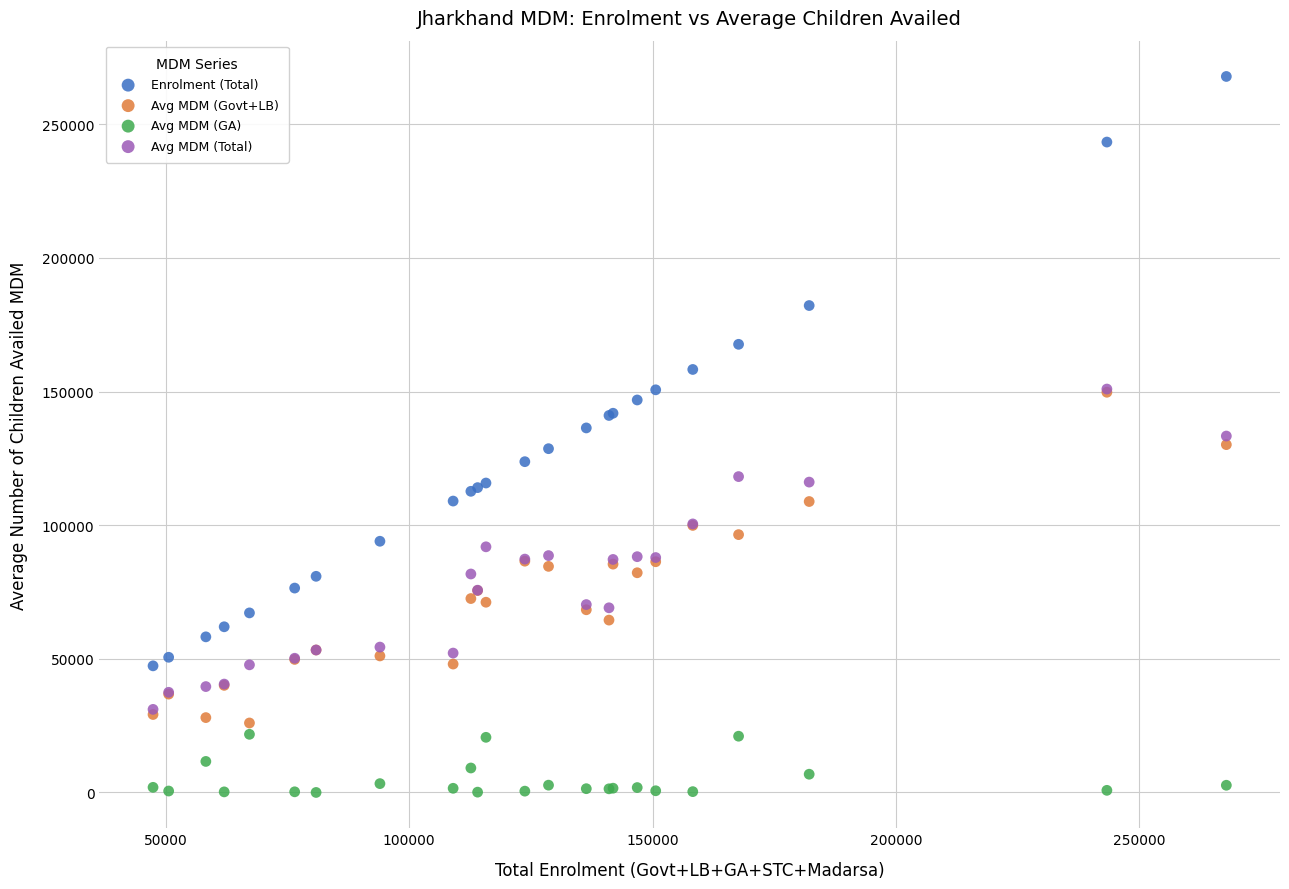

Which series contains the lowest Y value?

Avg MDM (GA)